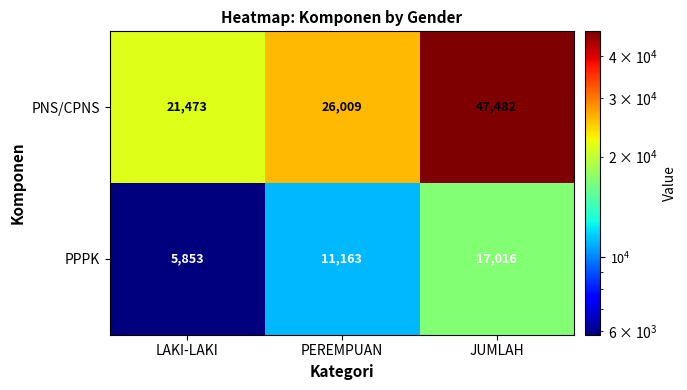

Which series has the largest total across all categories?

PNS/CPNS